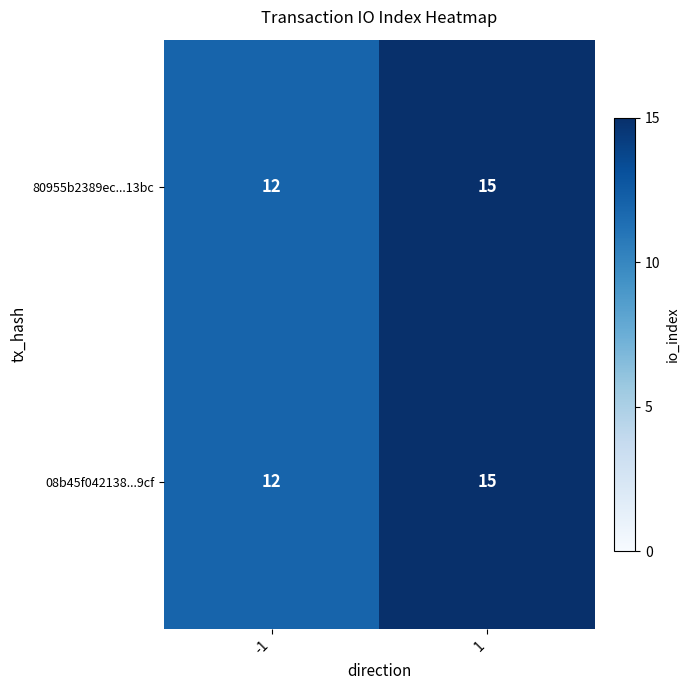

What is the maximum value shown in the chart?

15